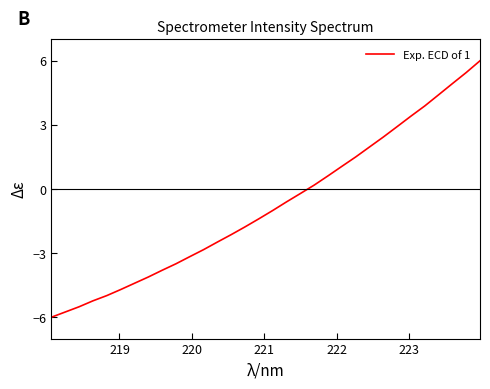

What is the greatest value displayed?

6.0